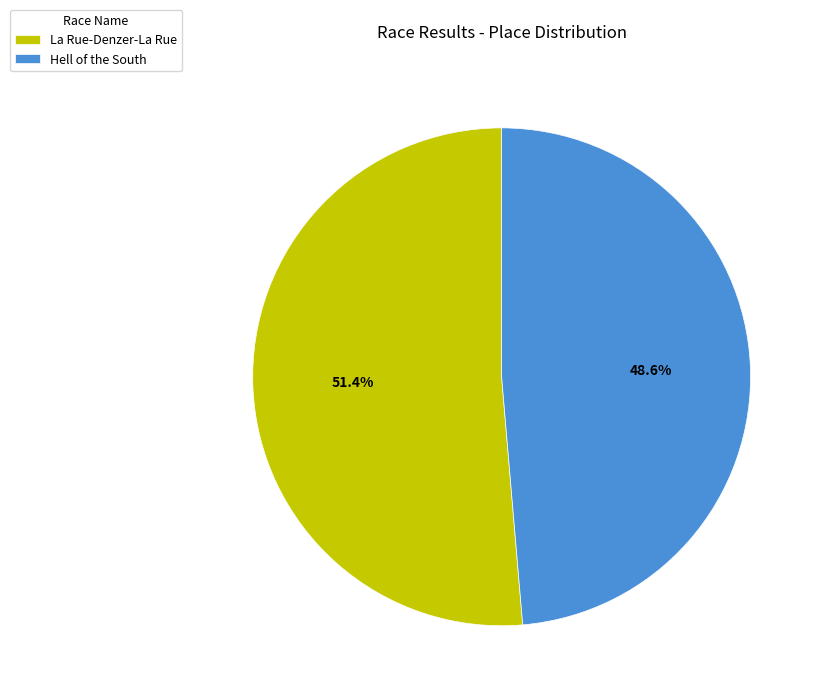

How many segments does this pie chart have?

2